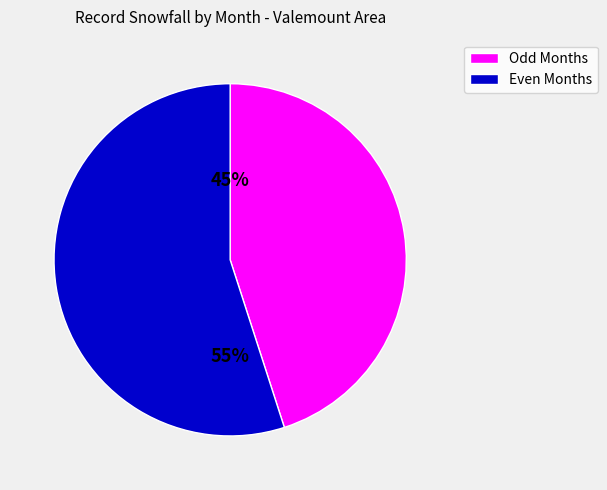

To the nearest percent, what is the average slice percentage?

50%